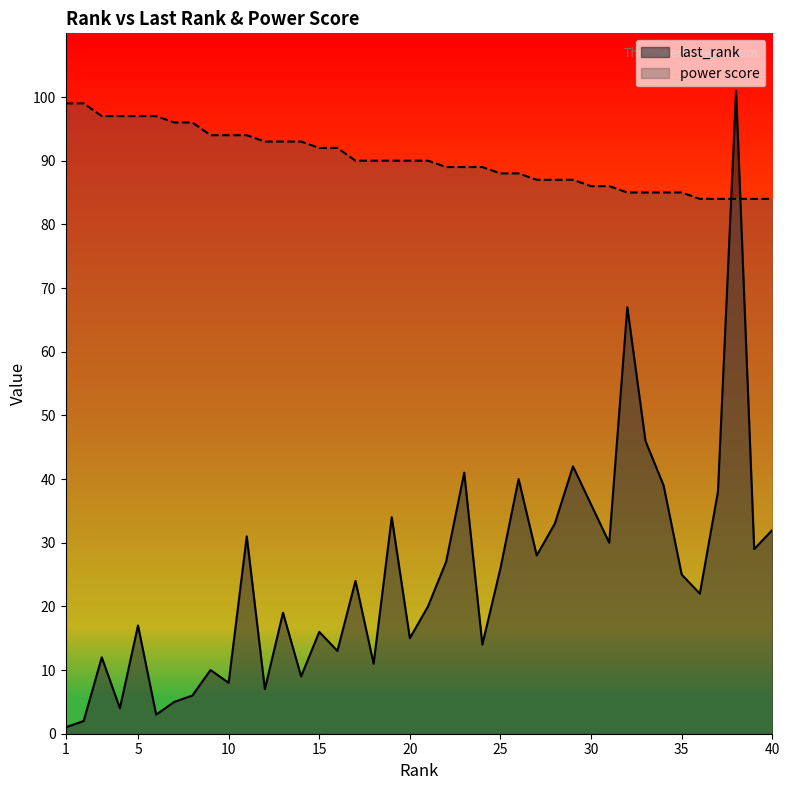

Does the chart display data point markers on the line(s)?

No